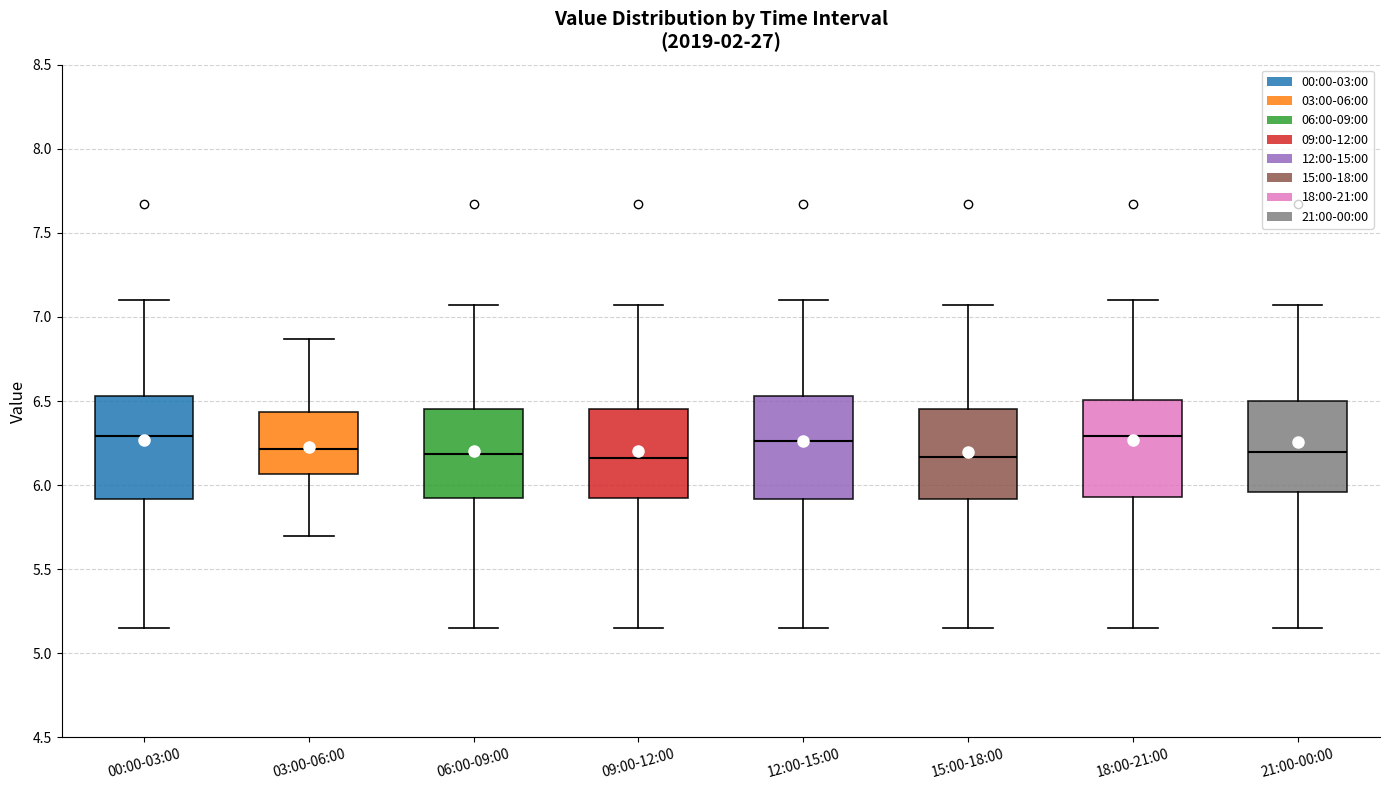

Reading left to right, read every box against the y-axis: the position of its median line, the range the box covers, and the ends of its whiskers. The values are not printed on the chart, so give them approximately, as read against the axis.

00:00-03:00: median 6.30, box 5.90 to 6.55, whiskers 5.15 to 7.10
03:00-06:00: median 6.20, box 6.05 to 6.45, whiskers 5.70 to 6.85
06:00-09:00: median 6.20, box 5.90 to 6.45, whiskers 5.15 to 7.05
09:00-12:00: median 6.15, box 5.90 to 6.45, whiskers 5.15 to 7.05
12:00-15:00: median 6.25, box 5.90 to 6.55, whiskers 5.15 to 7.10
15:00-18:00: median 6.15, box 5.90 to 6.45, whiskers 5.15 to 7.05
18:00-21:00: median 6.30, box 5.95 to 6.50, whiskers 5.15 to 7.10
21:00-00:00: median 6.20, box 5.95 to 6.50, whiskers 5.15 to 7.05